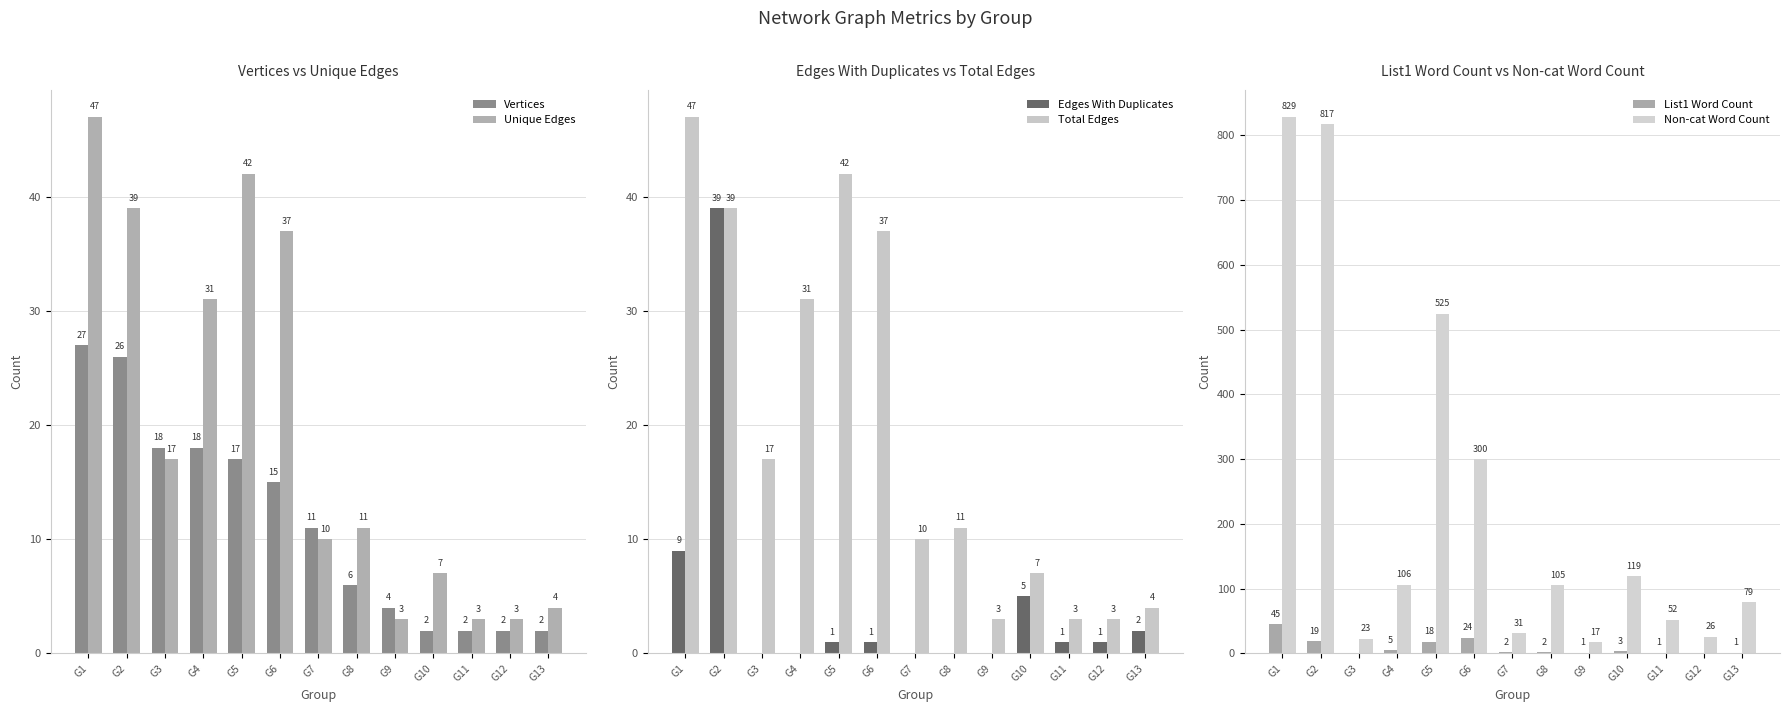

What is the value of the List1 Word Count bar at the 7th from the left?

2